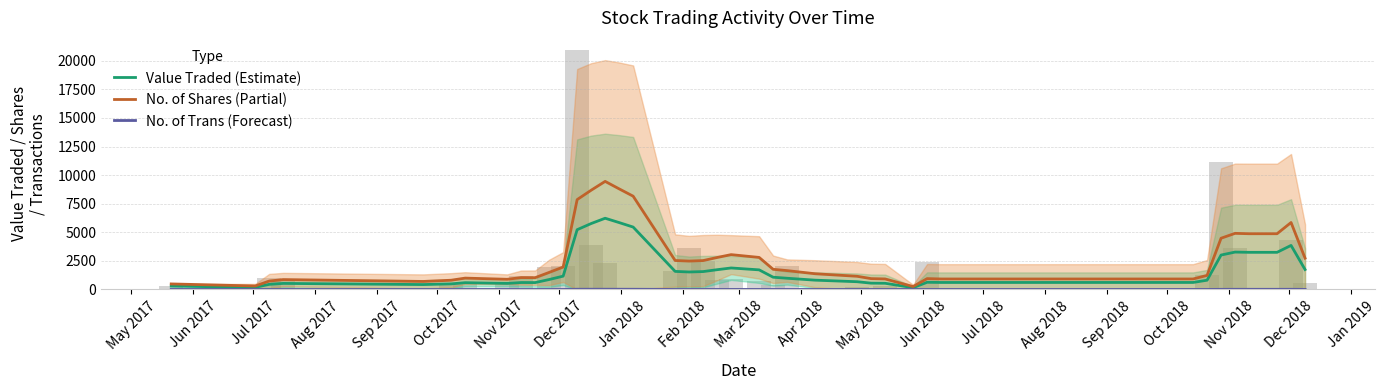

What is the label of the 13th bar from the left?

May 2018